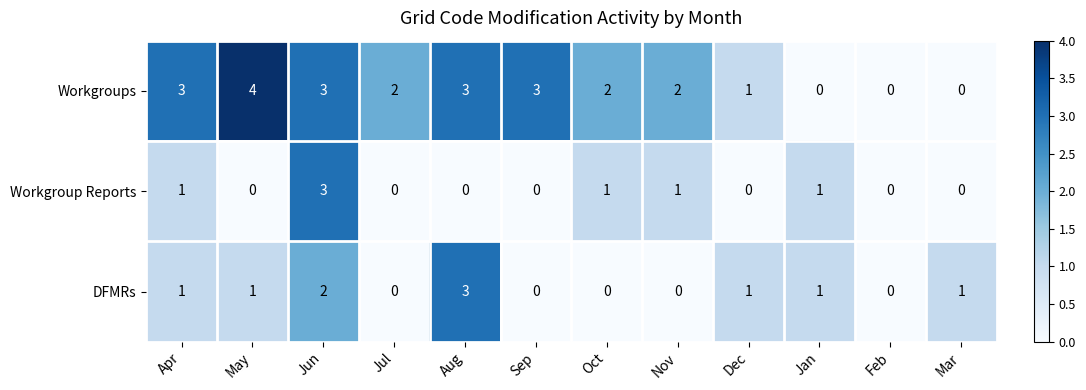

Is the value of Workgroup Reports at Oct greater than the value of Workgroups at Jun?

No